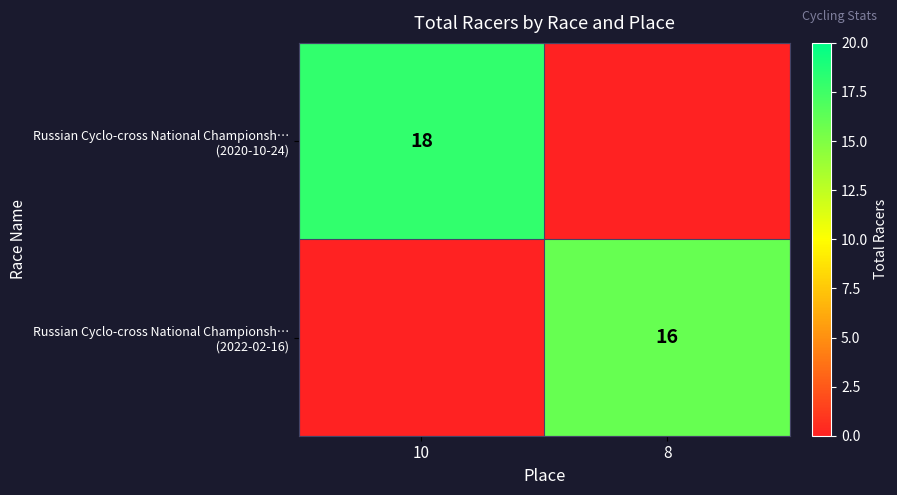

At which category is the sum across all series the highest?

10